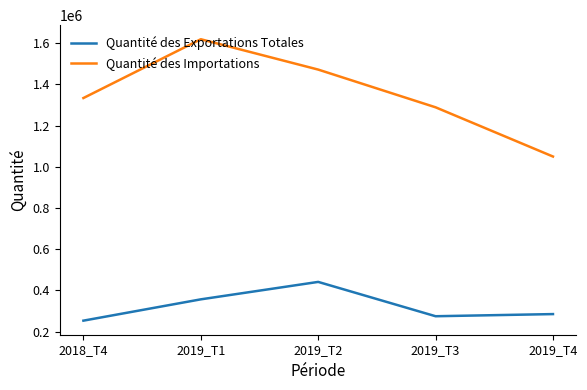

True or false: Quantité des Exportations Totales has more than 1 interior local peaks.

False